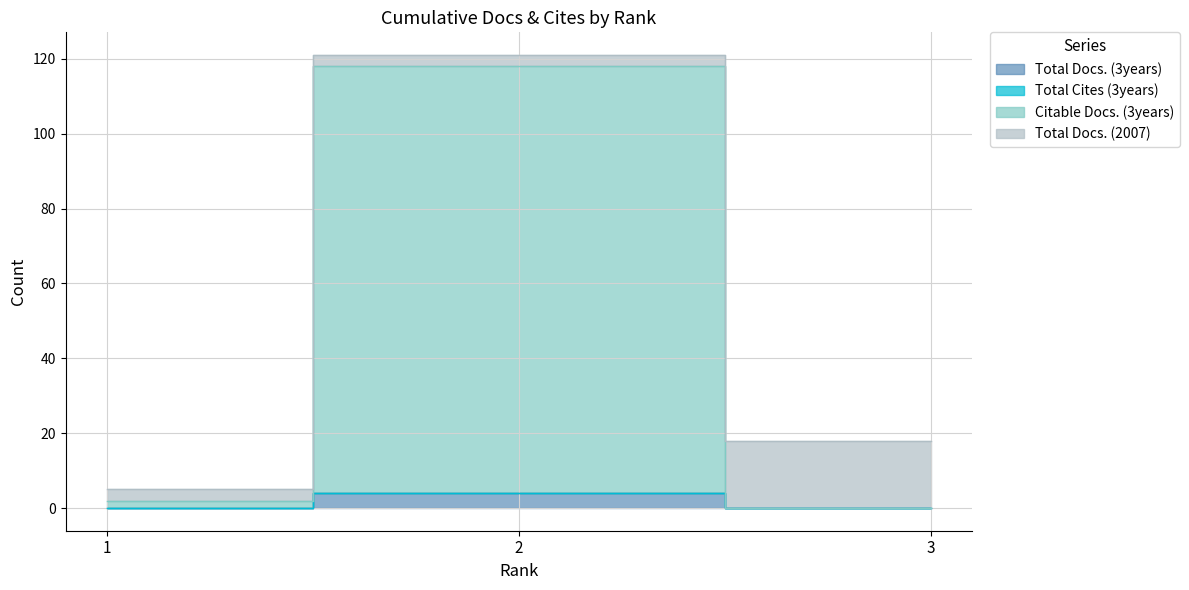

How many positive values does the Citable Docs. (3years) series have?

2